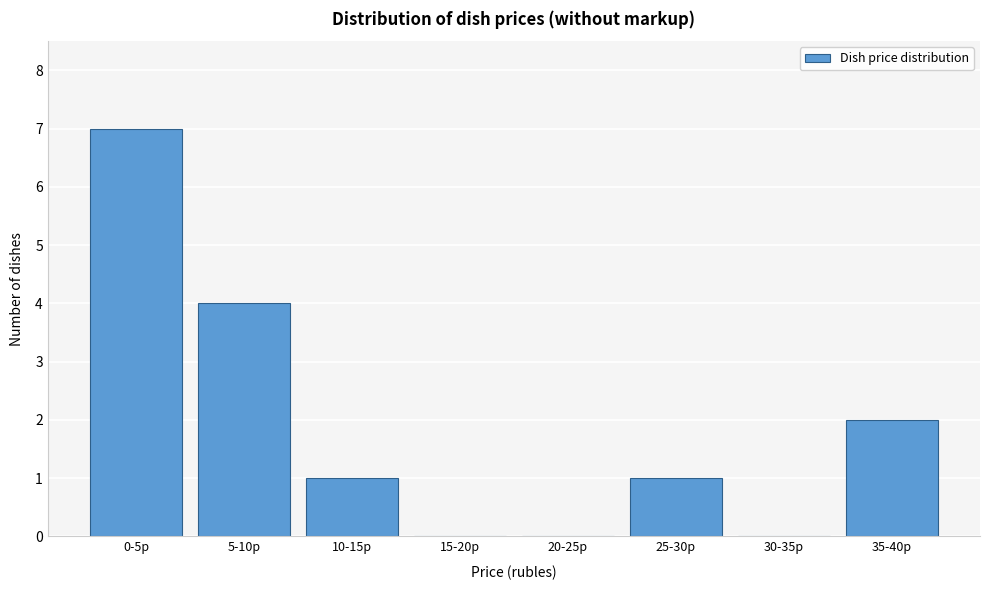

Reading left to right, list all the values displayed in this chart.

0-5р=7	5-10р=4	10-15р=1	15-20р=0	20-25р=0	25-30р=1	30-35р=0	35-40р=2